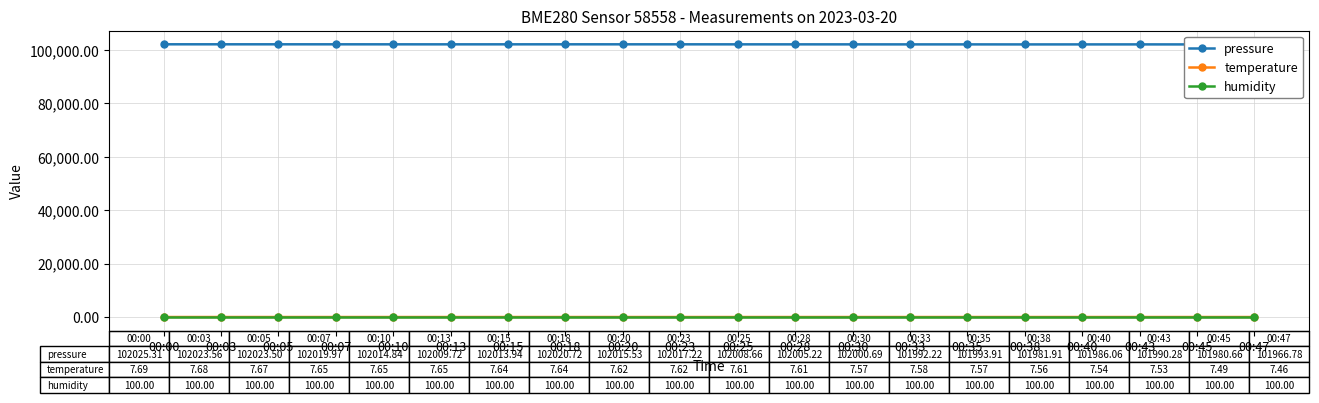

What is the lowest value of the pressure series?

101966.8